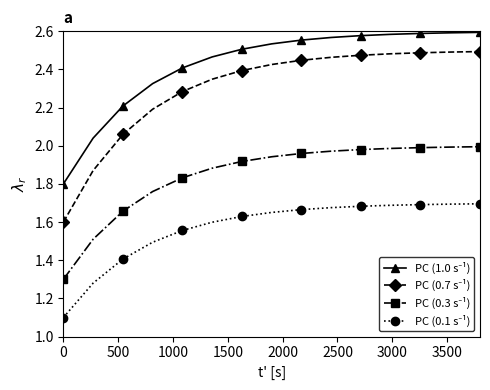

How many data points does each series have?

15